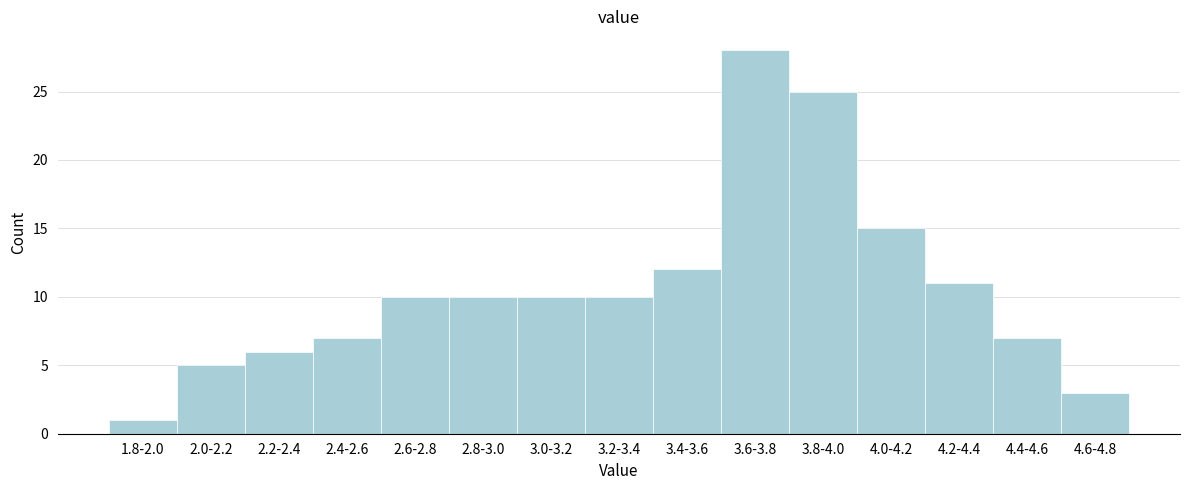

Reading left to right, what are all the values shown in this chart?

1	5	6	7	10	10	10	10	12	28	25	15	11	7	3